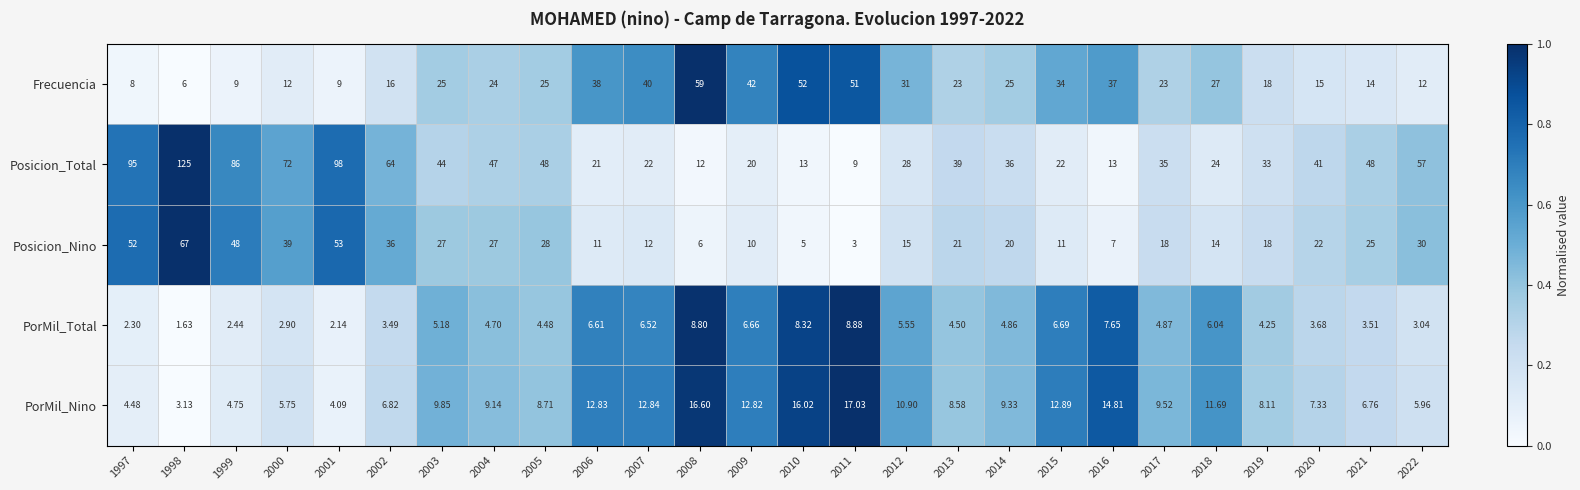

Which series has the largest total across all categories?

Posicion_Total